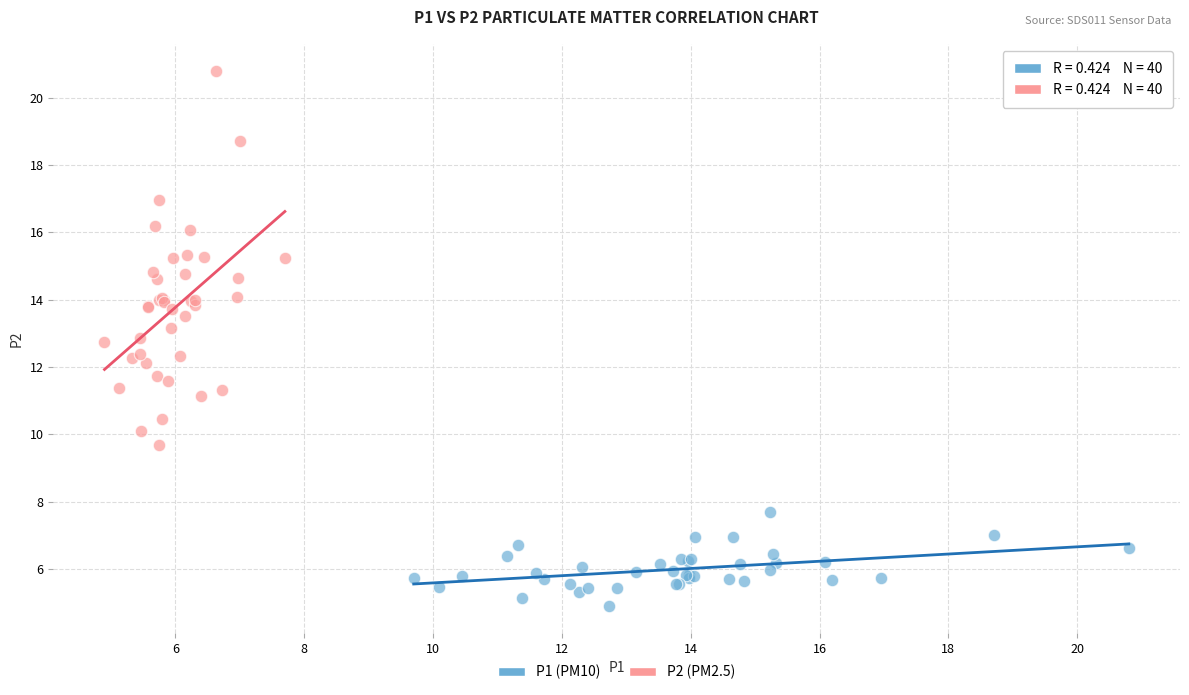

Which series has the widest spread of Y values?

P2 (PM2.5)